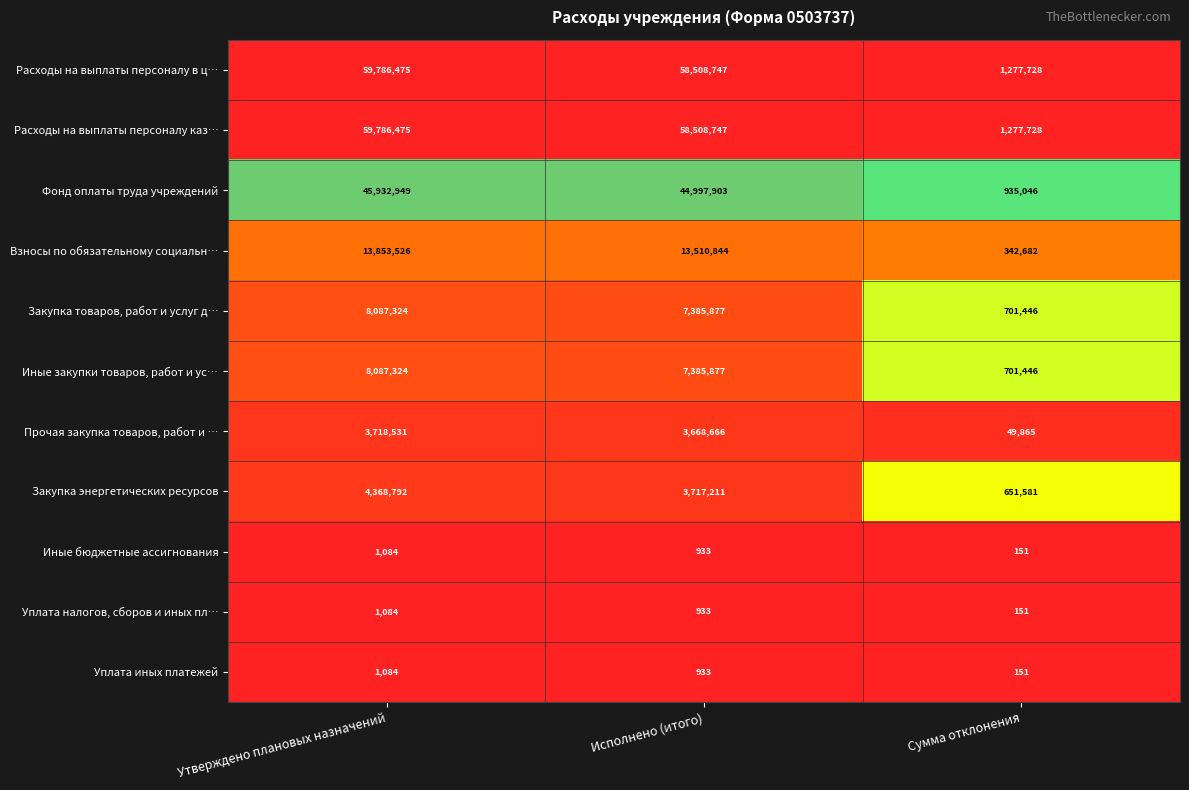

What is the difference between the highest and lowest values at Сумма отклонения?

1277577